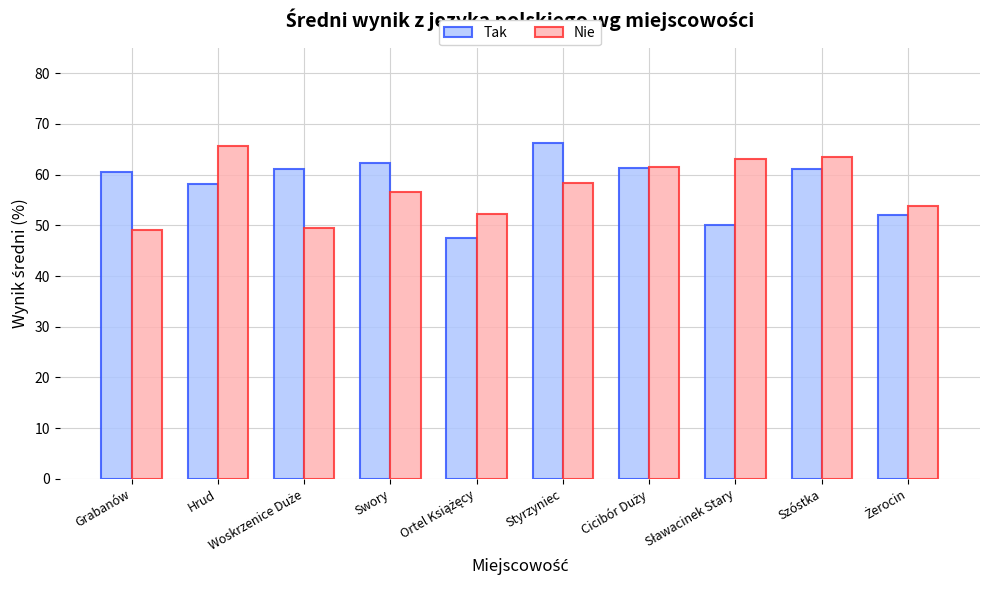

The value of Tak at Szóstka is 95.4. True or false?

False